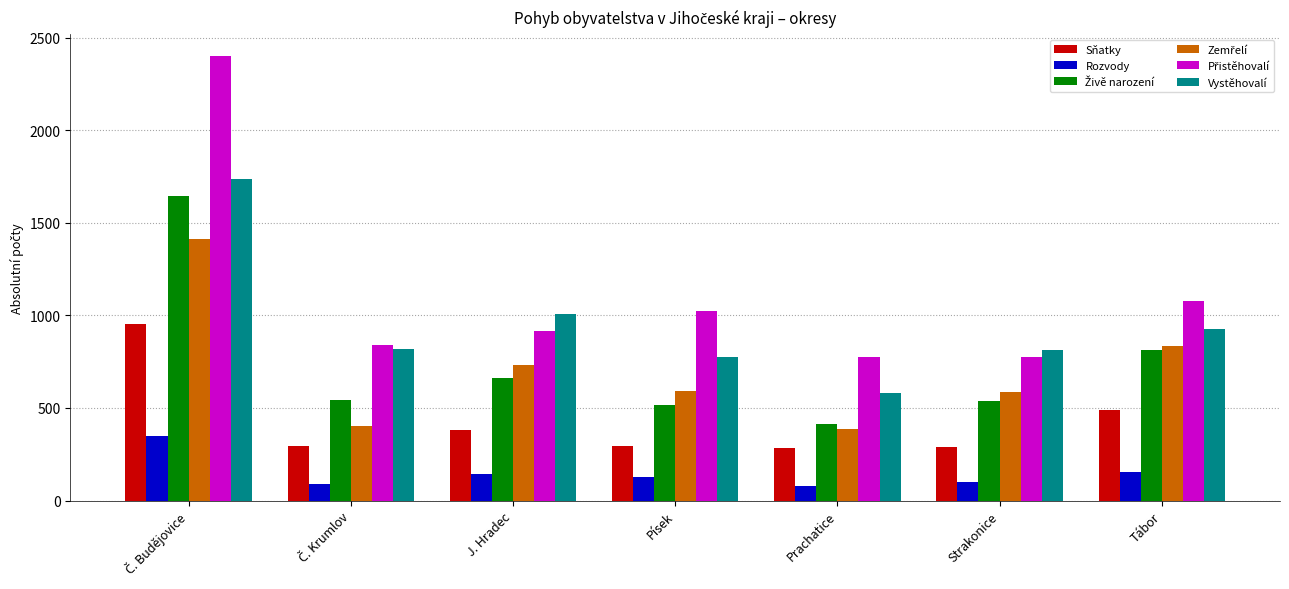

What is the label of the 2nd bar from the right?

Strakonice